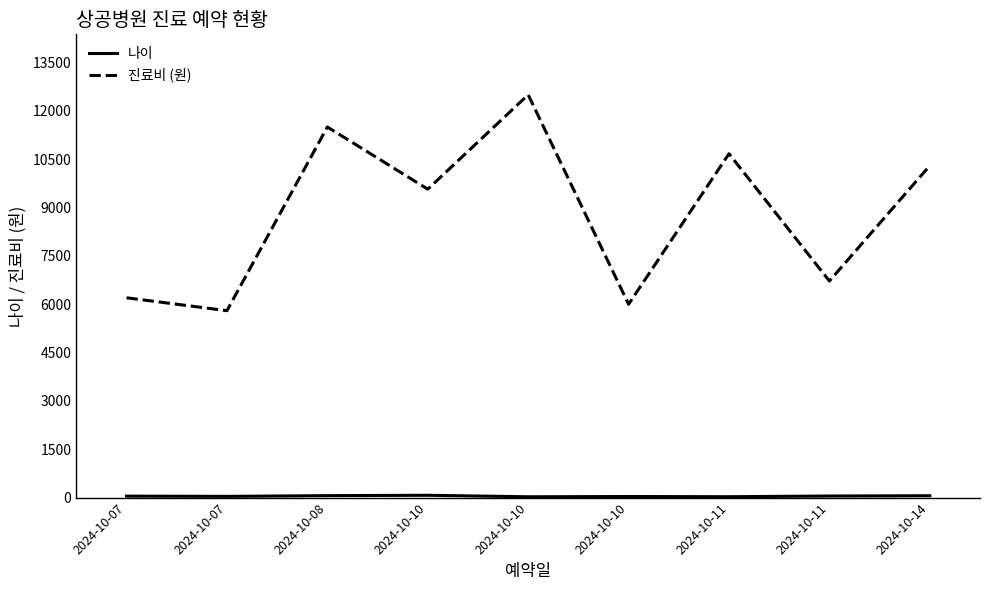

List the series in order of their overall mean, lowest first.

나이, 진료비 (원)